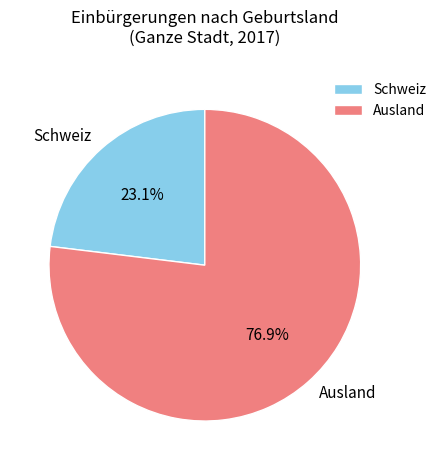

Which slice is the smallest?

Schweiz